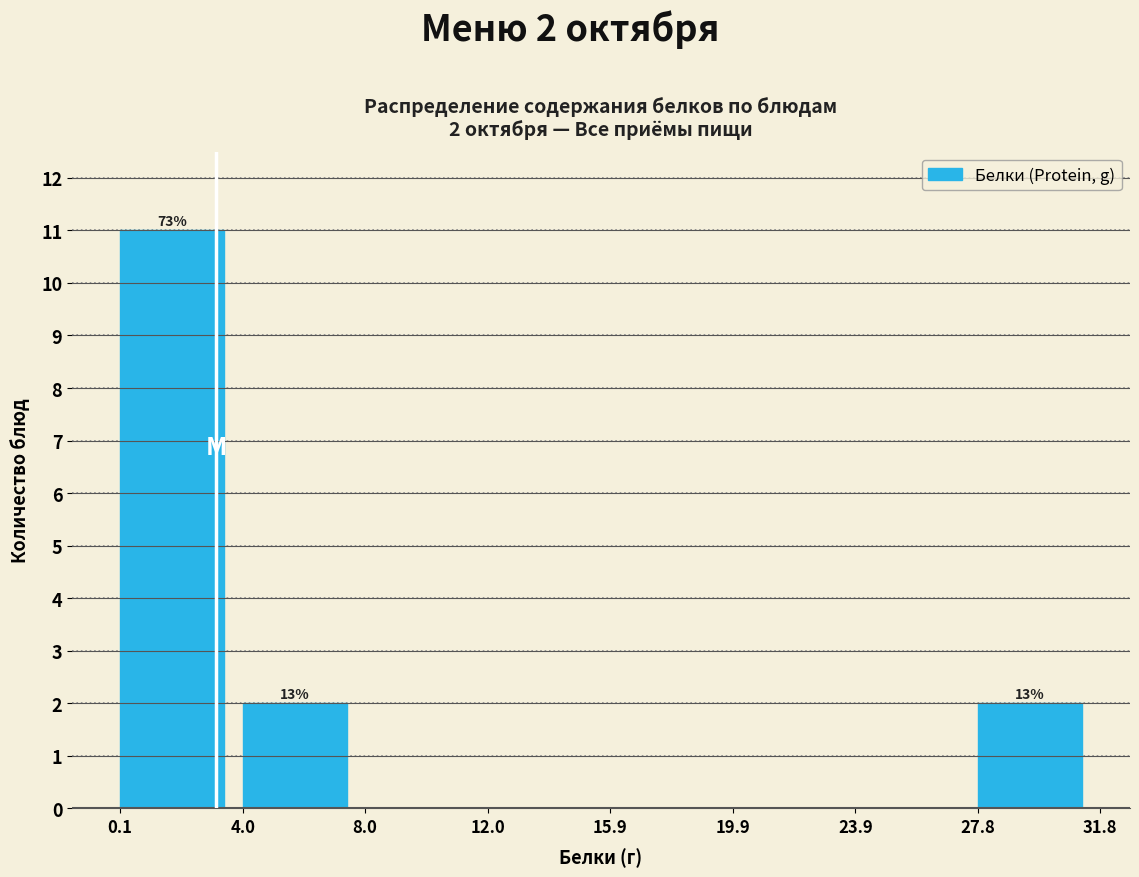

Which range on the x-axis has the tallest bar?

0.1 to 4.0